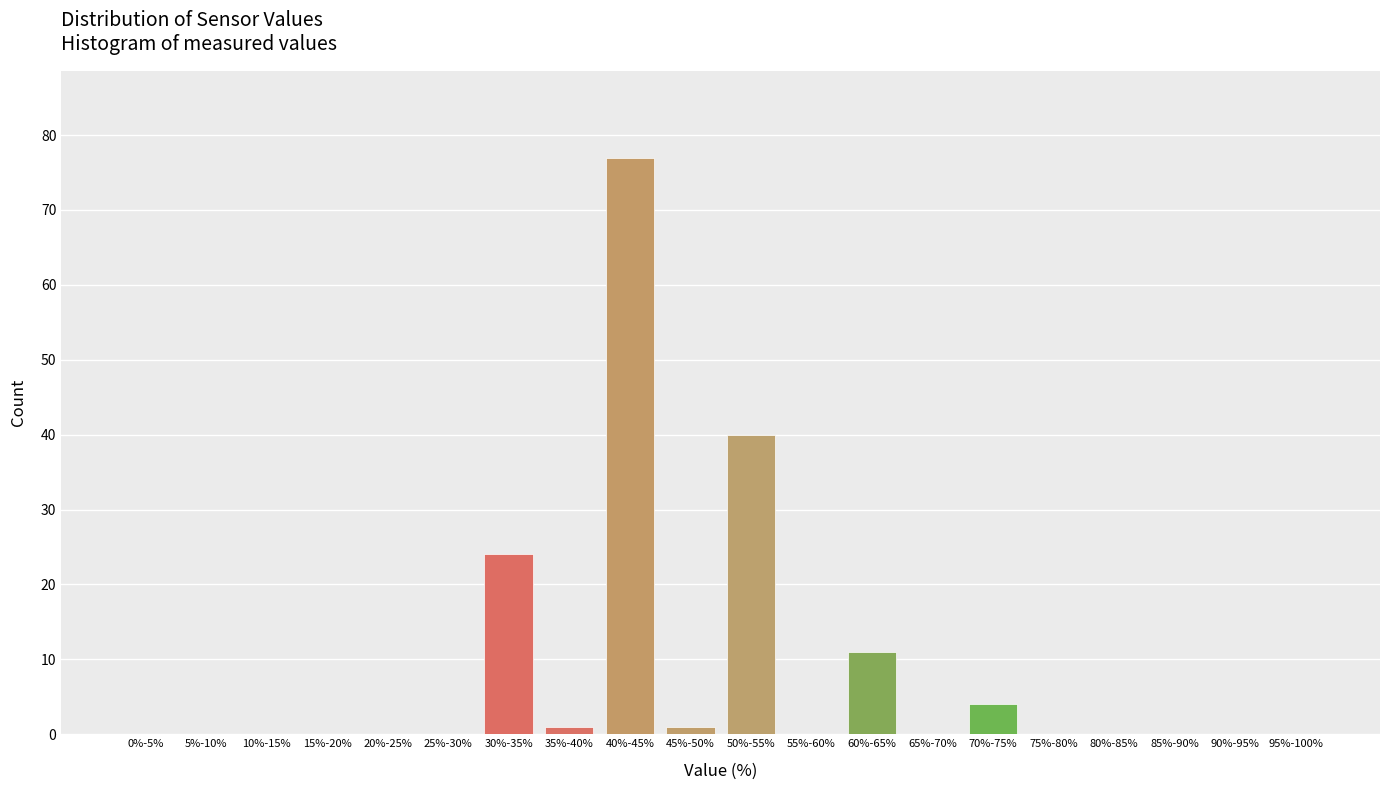

Reading left to right, extract all data points from this chart.

0%-5%=0	5%-10%=0	10%-15%=0	15%-20%=0	20%-25%=0	25%-30%=0	30%-35%=24	35%-40%=1	40%-45%=77	45%-50%=1	50%-55%=40	55%-60%=0	60%-65%=11	65%-70%=0	70%-75%=4	75%-80%=0	80%-85%=0	85%-90%=0	90%-95%=0	95%-100%=0